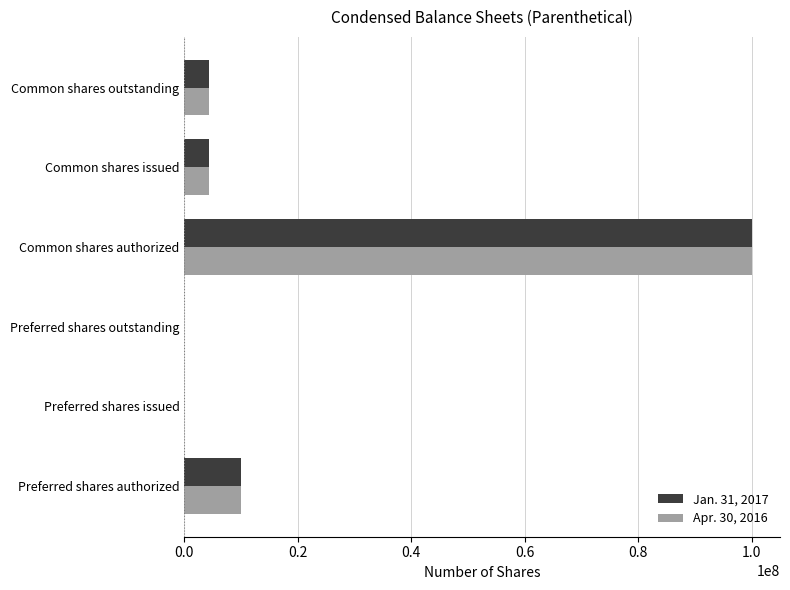

At which label does Apr. 30, 2016 reach its peak?

Common shares authorized